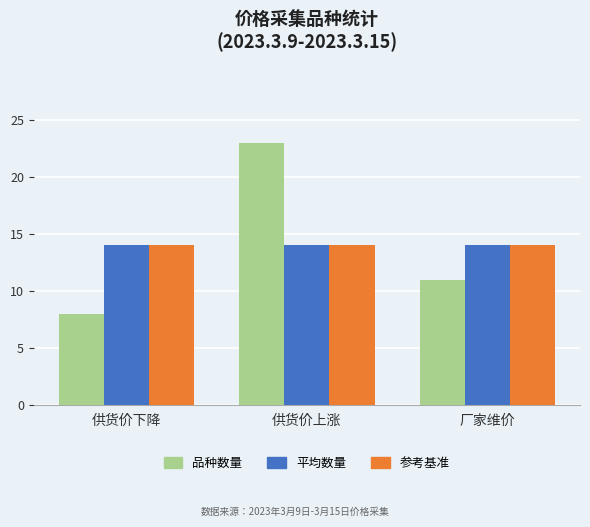

Which series has the largest range (max minus min)?

品种数量